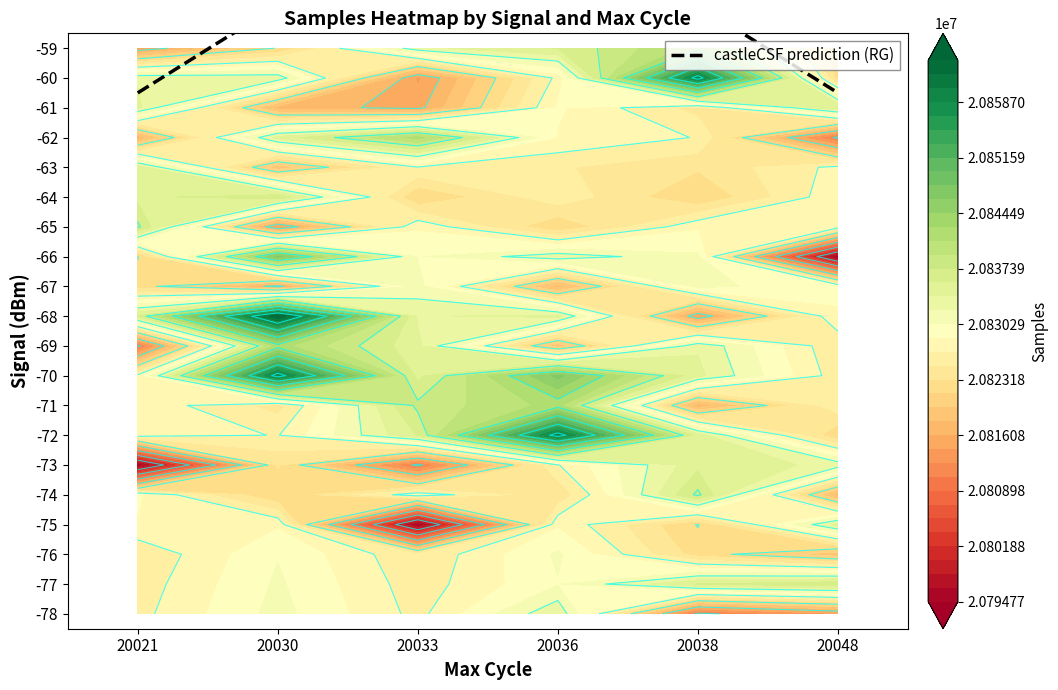

Which category has the lowest value across all series?

20021